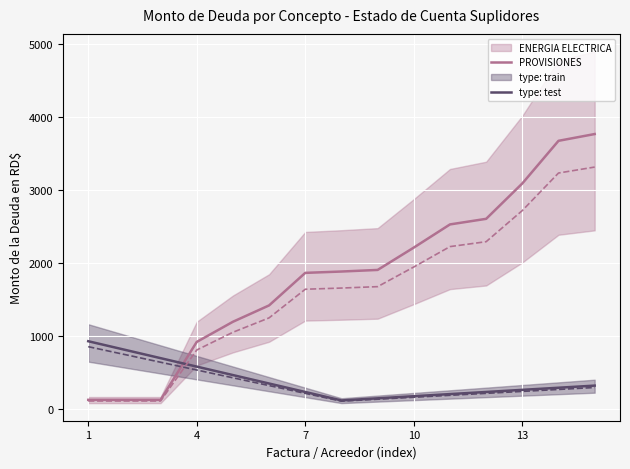

How many lines are shown in the chart?

4